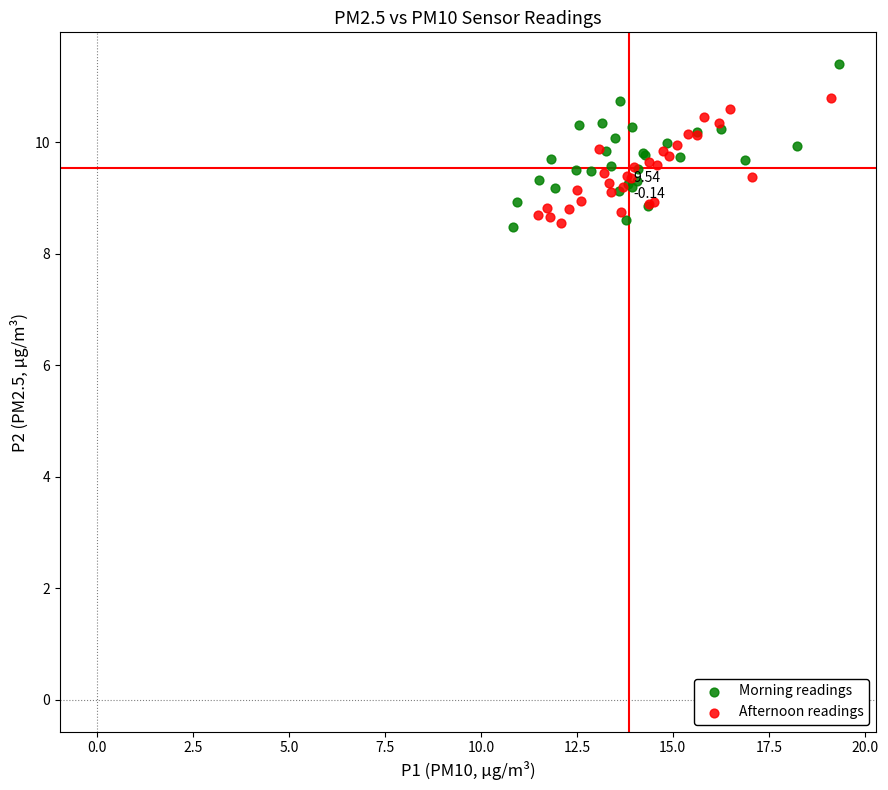

What are all the series names shown in the legend?

Morning readings, Afternoon readings